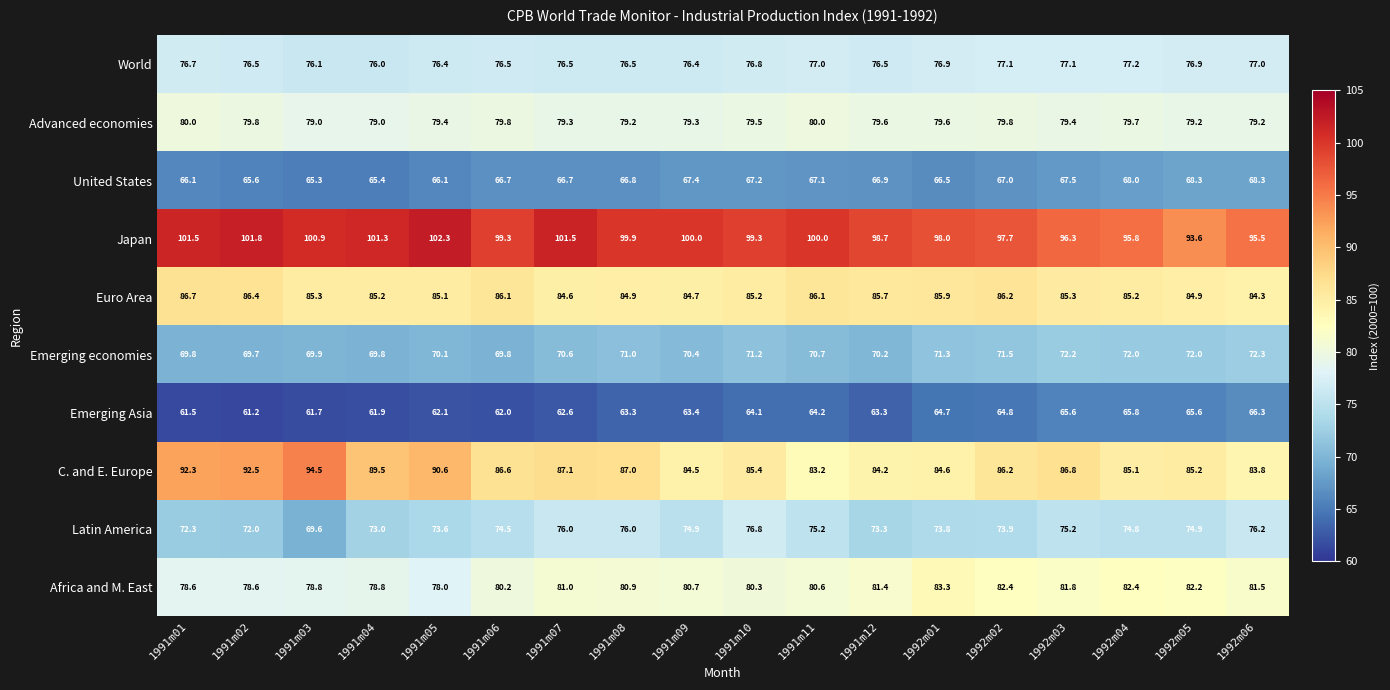

Where does the Emerging economies series first go above 70?

1991m05